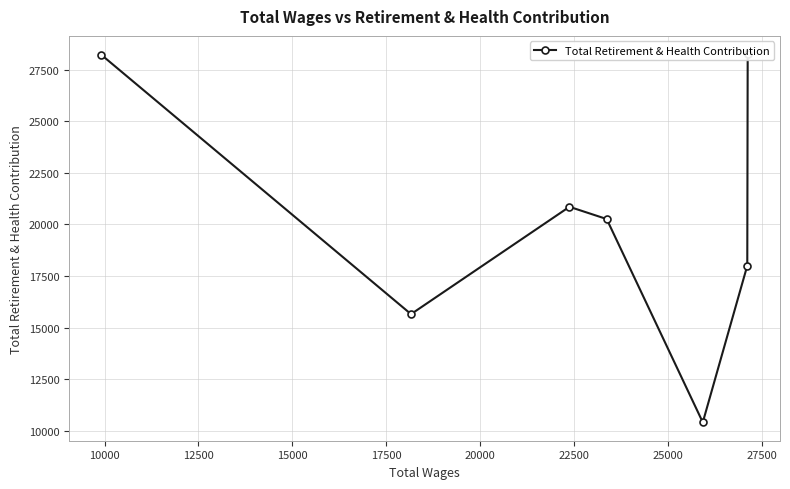

What is the value of the 4th point from the left?

20258